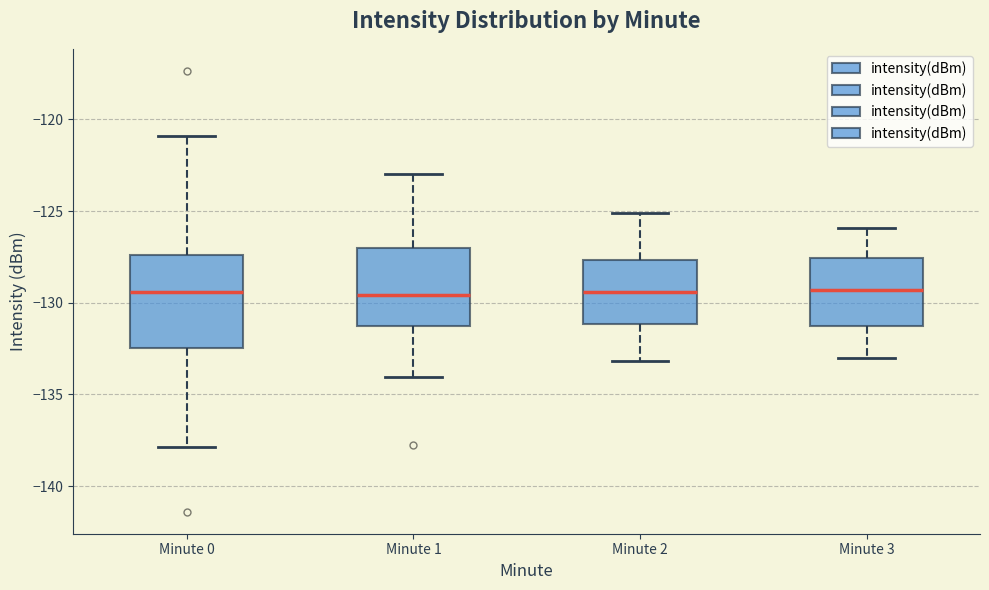

Where does the upper whisker of the box for Minute 3 end on the y-axis? The values are not printed on the chart, so give them approximately, as read against the axis.

-126.0